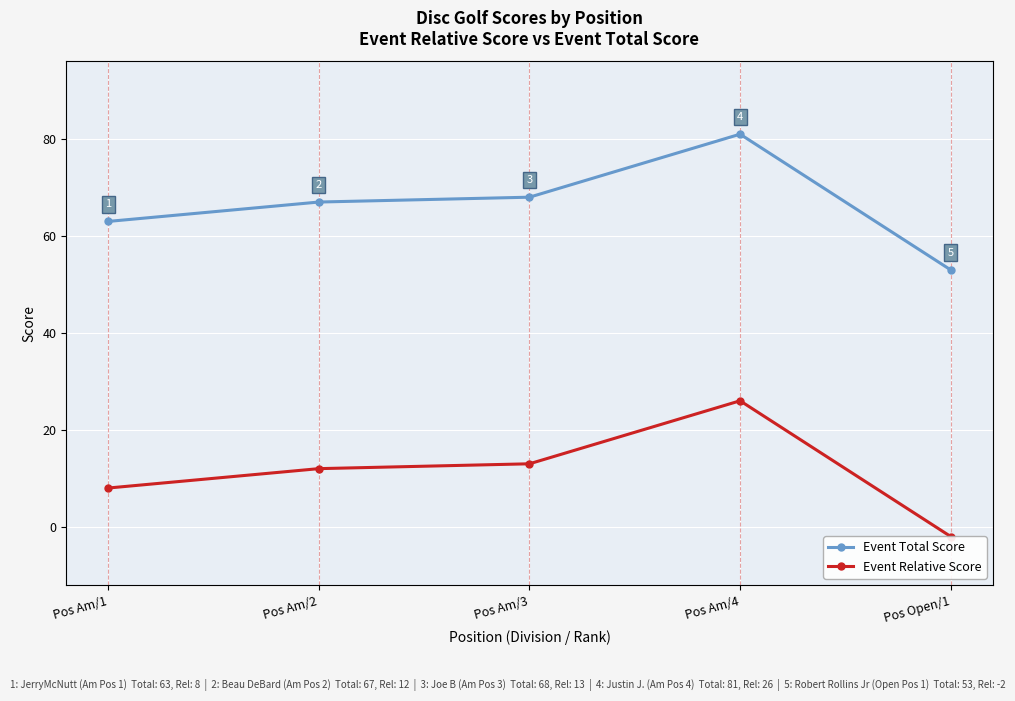

Reading left to right, list all the values displayed in this chart.

Event Total Score: Pos Am/1=63	Pos Am/2=67	Pos Am/3=68	Pos Am/4=81	Pos Open/1=53
Event Relative Score: Pos Am/1=8	Pos Am/2=12	Pos Am/3=13	Pos Am/4=26	Pos Open/1=-2